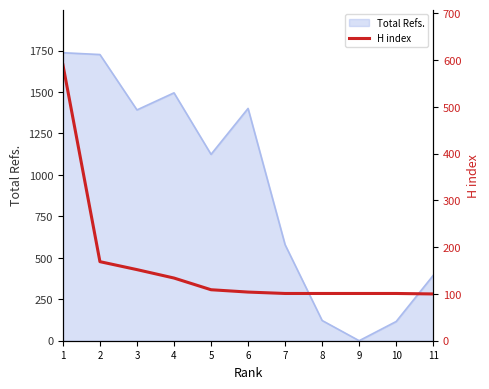

Count the number of values greater than 104.

5